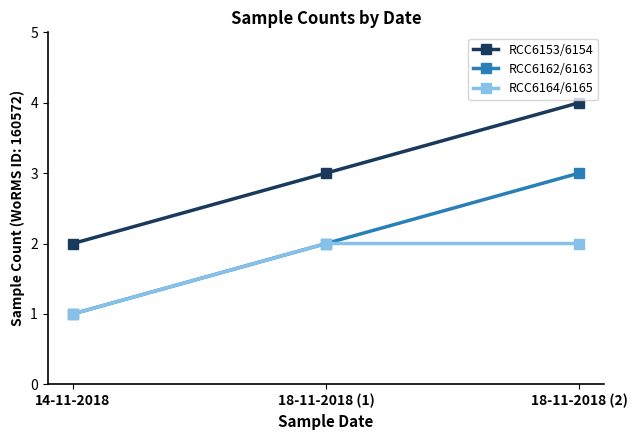

What is the label of the 2nd point from the right?

18-11-2018 (1)